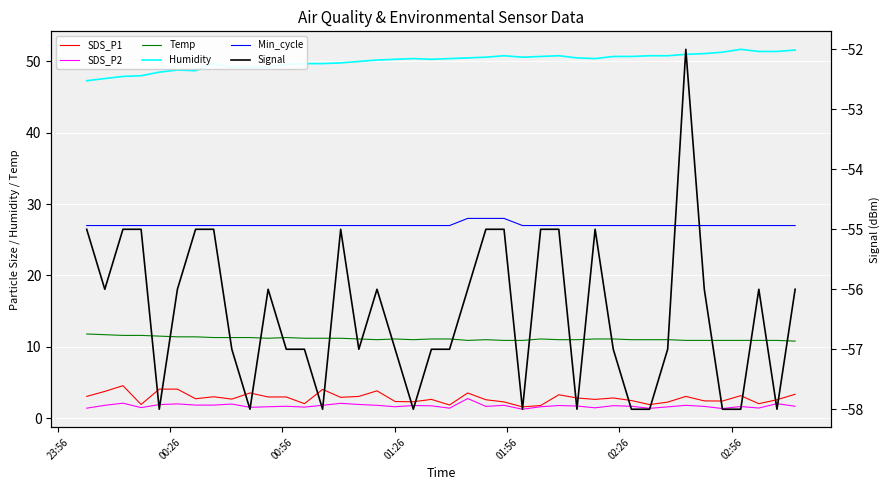

True or false: Min_cycle and SDS_P1 cross at least once.

False